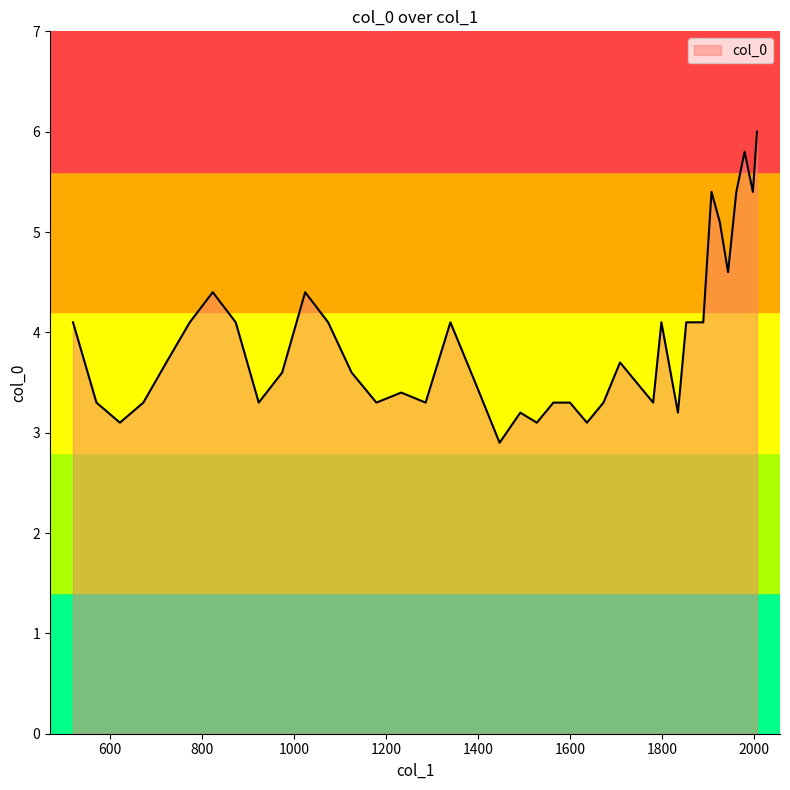

What is the difference between the maximum and minimum values?

3.1